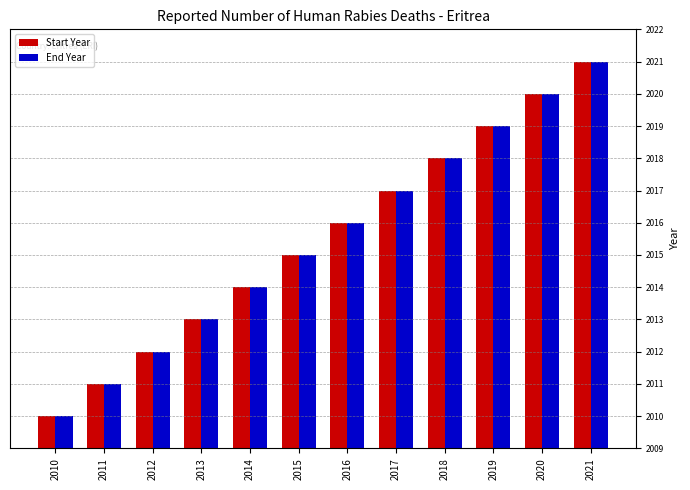

How many categories are shown in the chart?

12